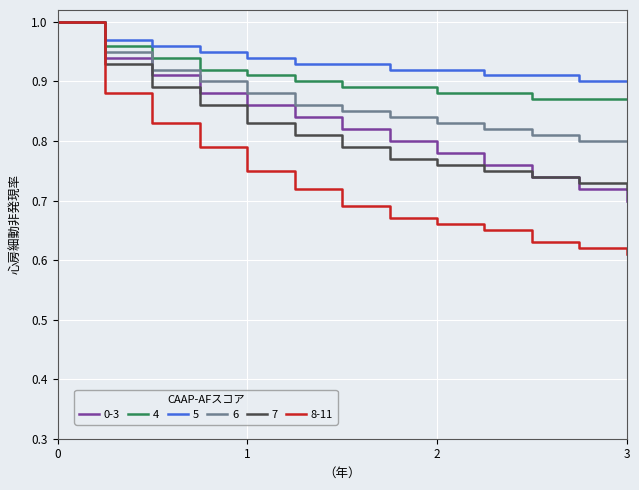

Which series has the largest range (max minus min)?

8-11